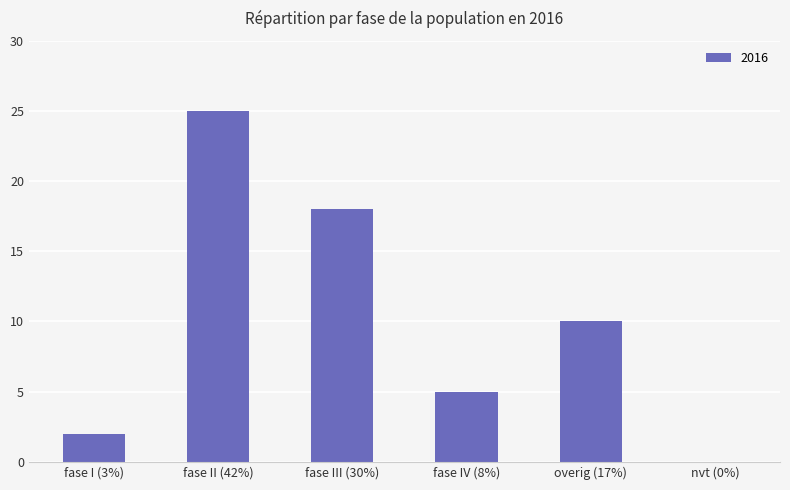

Reading left to right, list all the values displayed in this chart.

2	25	18	5	10	0